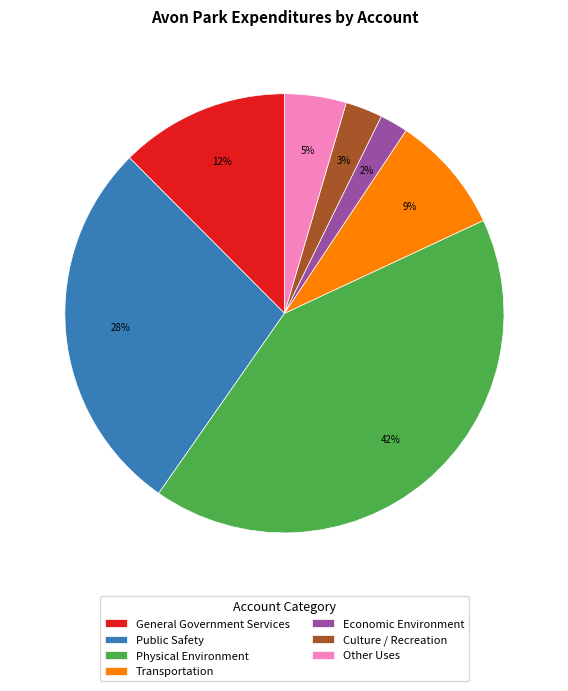

Is there any slice that represents more than half of the pie?

No